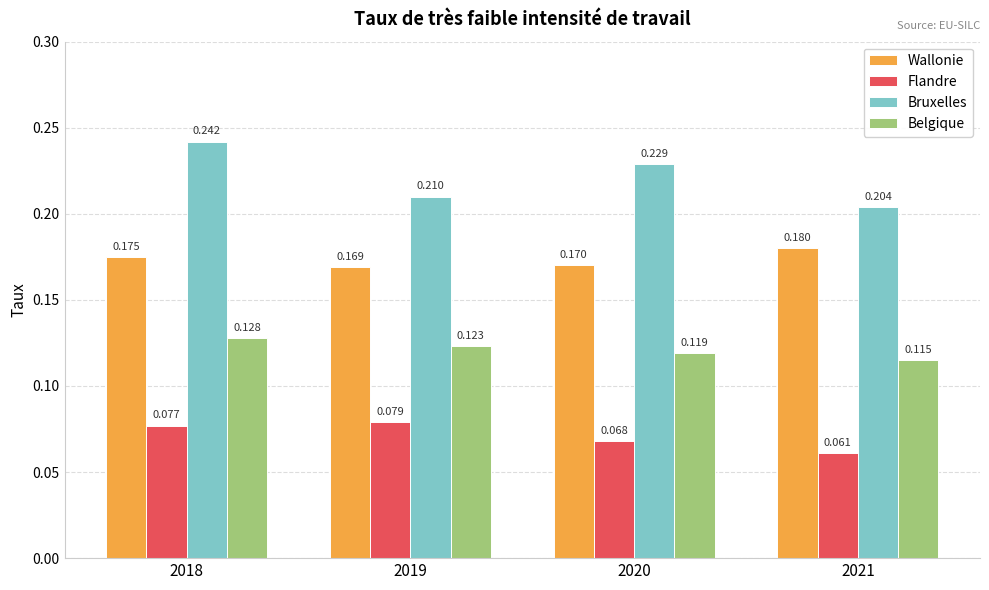

Which series has the largest range (max minus min)?

Bruxelles